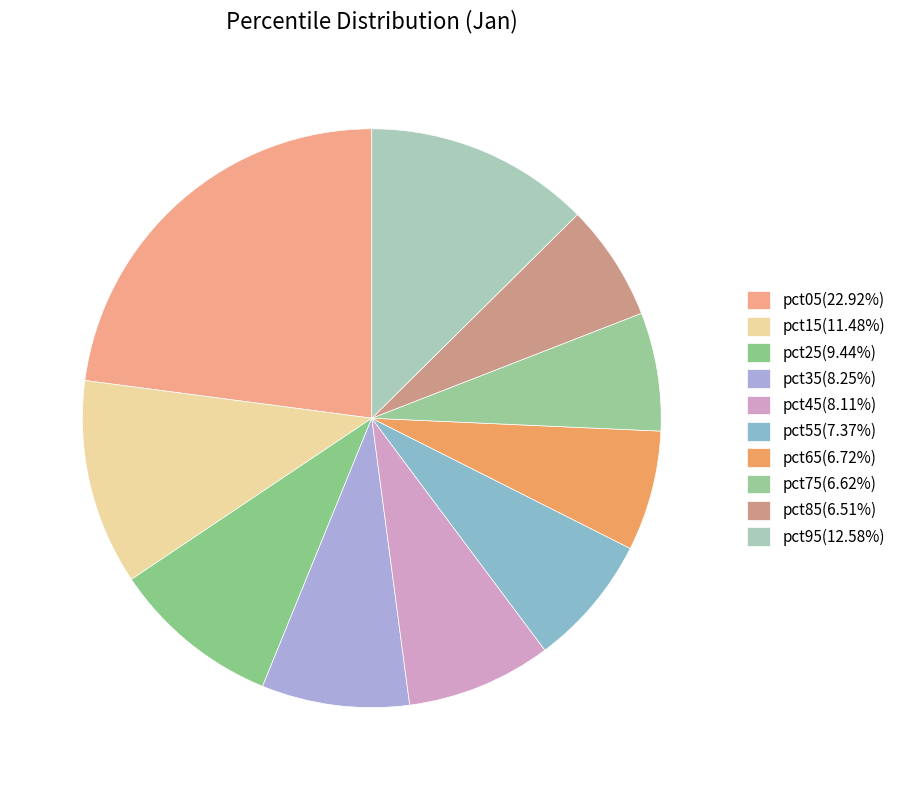

The pct75 slice represents 7% of the pie. True or false?

True